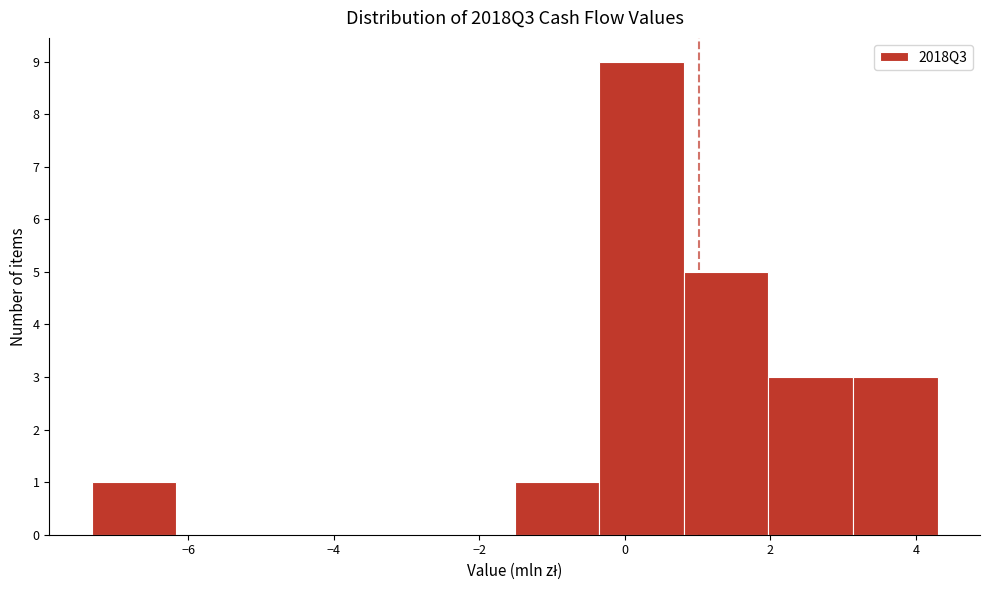

Which range on the x-axis has the tallest bar?

-0.4 to 0.8